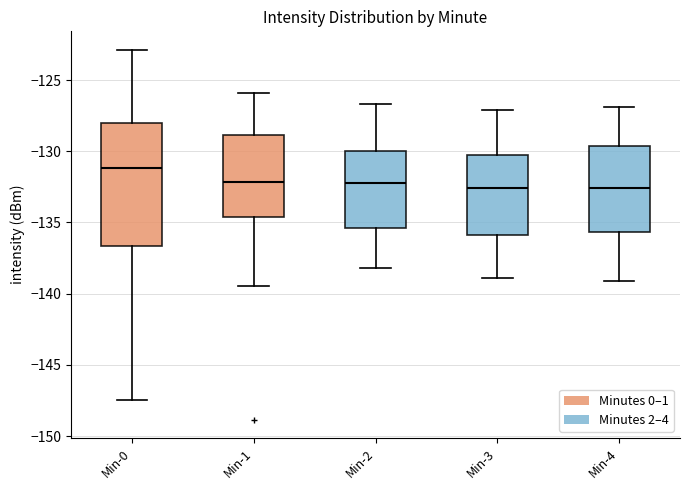

Where is the lower edge of the box for Min-2 on the y-axis? The values are not printed on the chart, so give them approximately, as read against the axis.

-135.5